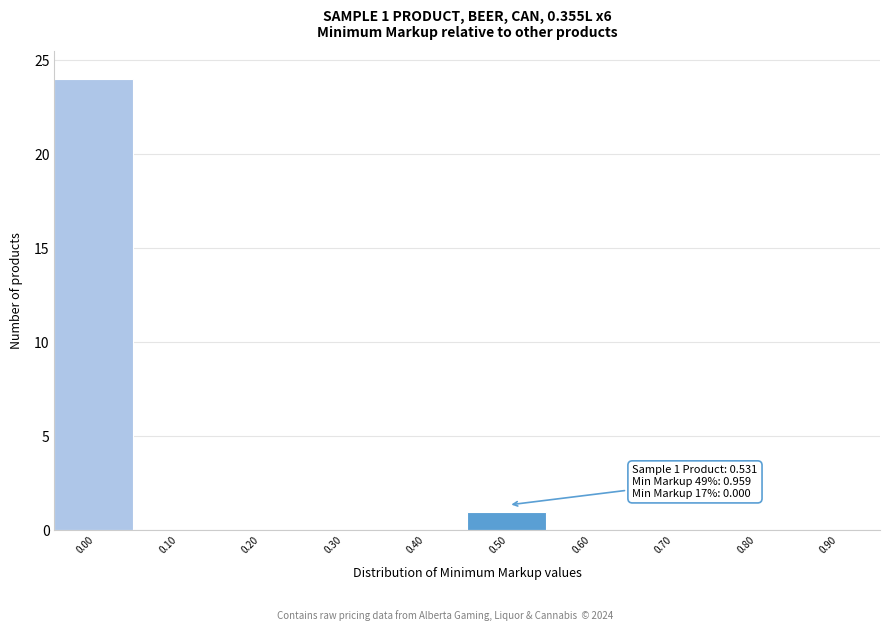

Reading right to left, list all the values displayed in this chart.

0.90=0	0.80=0	0.70=0	0.60=0	0.50=1	0.40=0	0.30=0	0.20=0	0.10=0	0.00=24